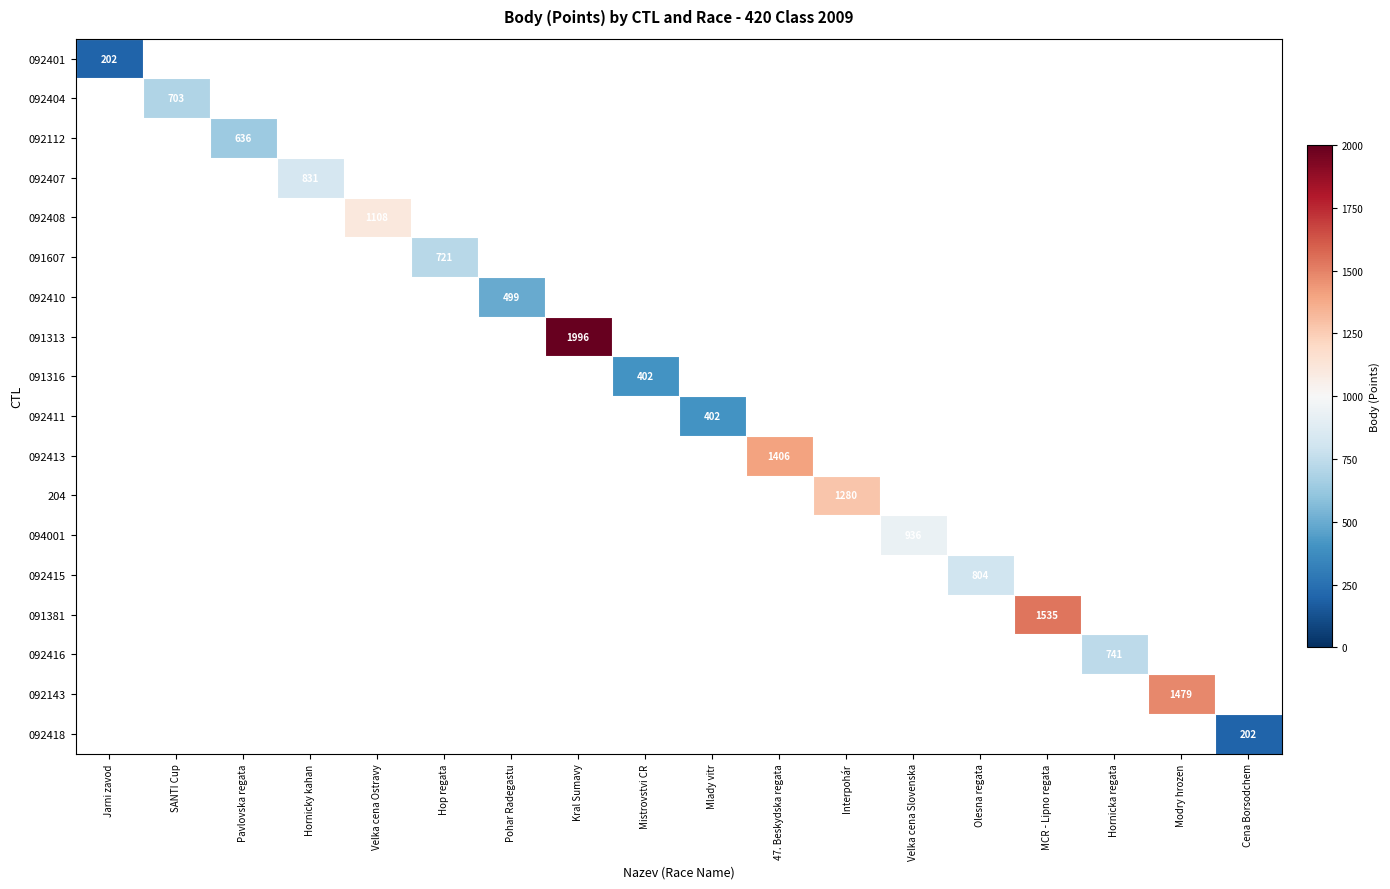

Between Hornicky kahan and Interpohár, which is larger?

Interpohár